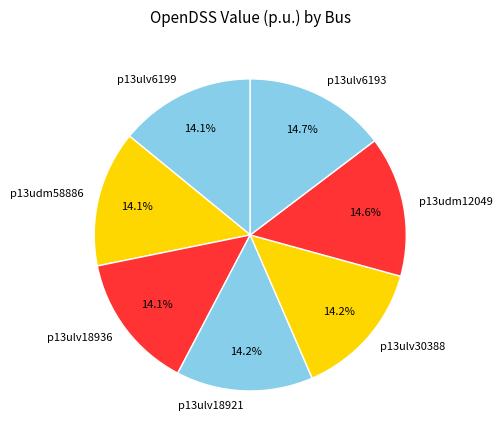

Is it true that p13ulv18921 is 8% of the pie?

False